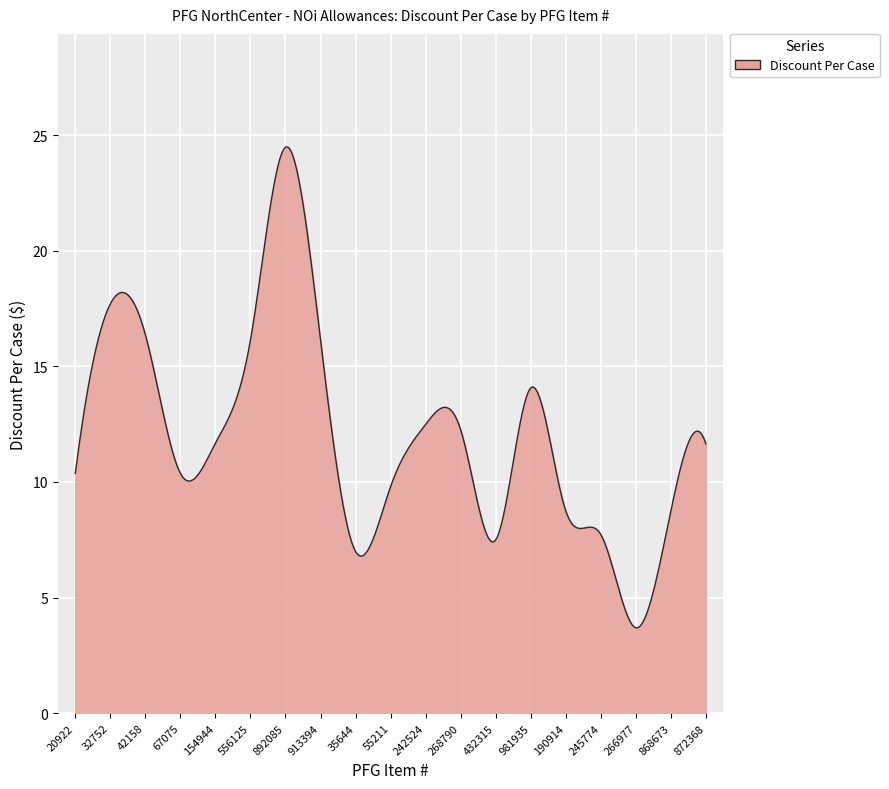

What is the difference between the maximum and minimum values?

20.8